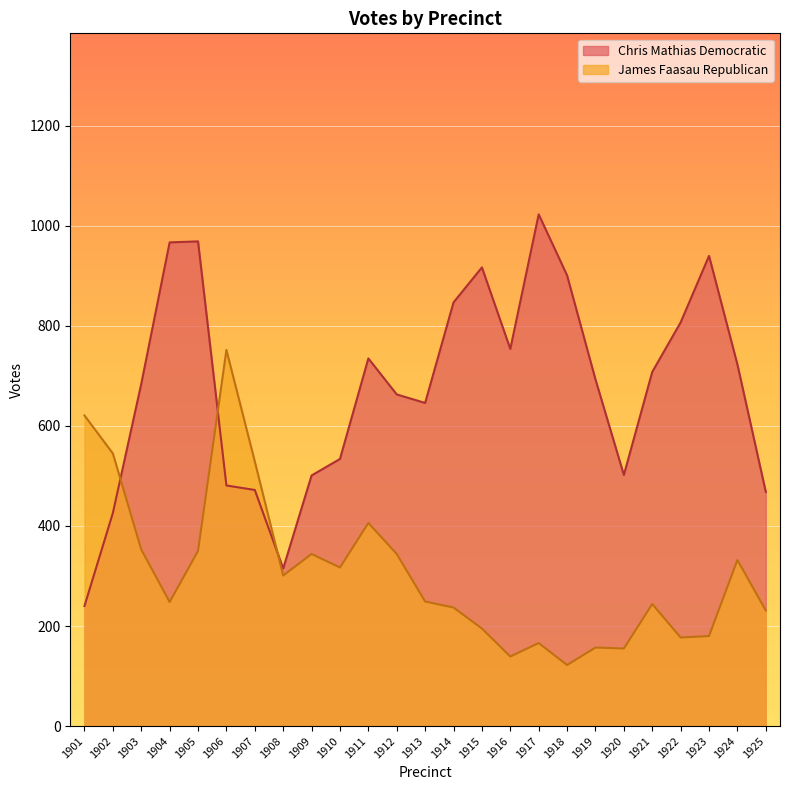

Where is the first local minimum for Chris Mathias Democratic?

1908